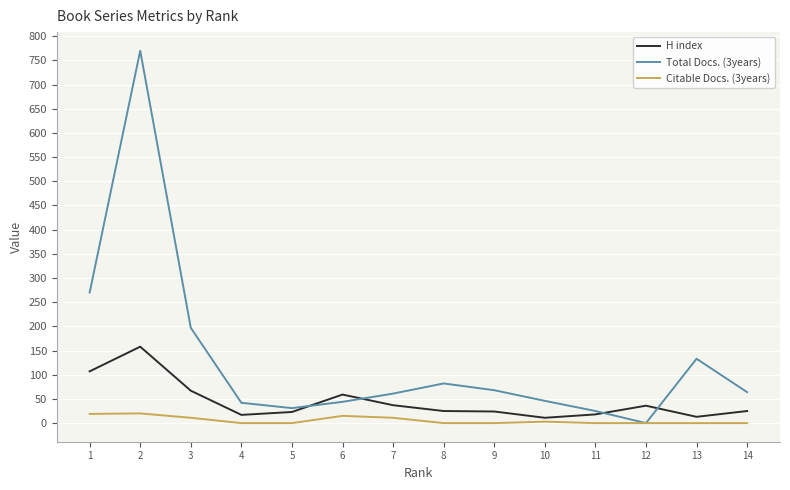

How many times do Total Docs. (3years) and H index cross each other?

4